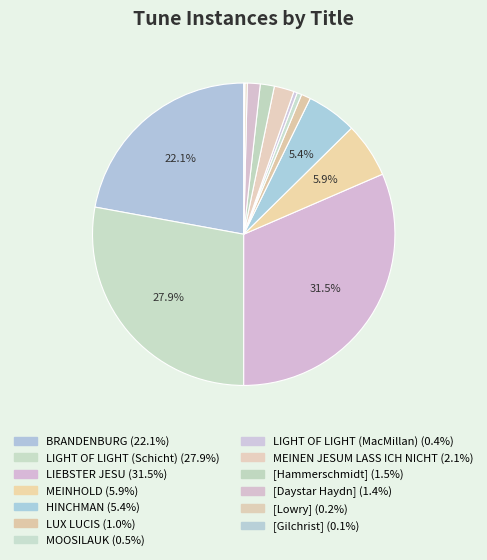

Is there any slice that represents more than half of the pie?

No